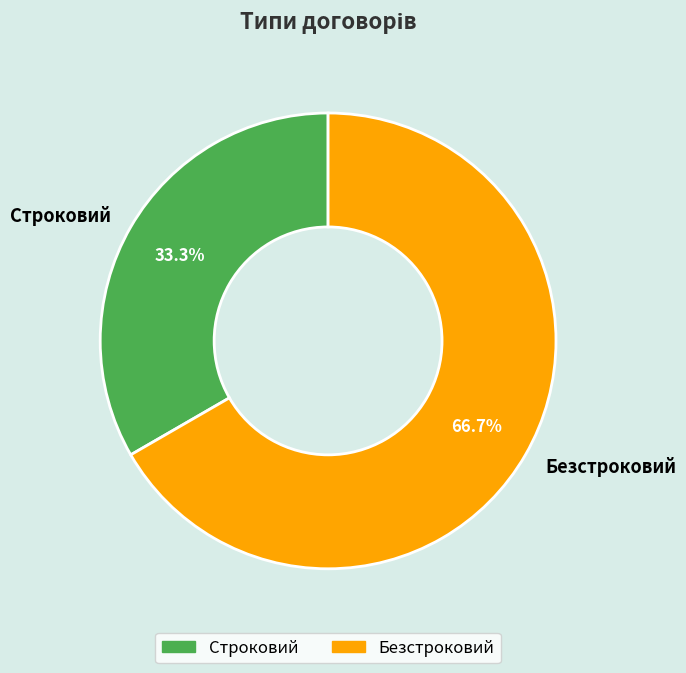

Count the number of slices in the pie.

2